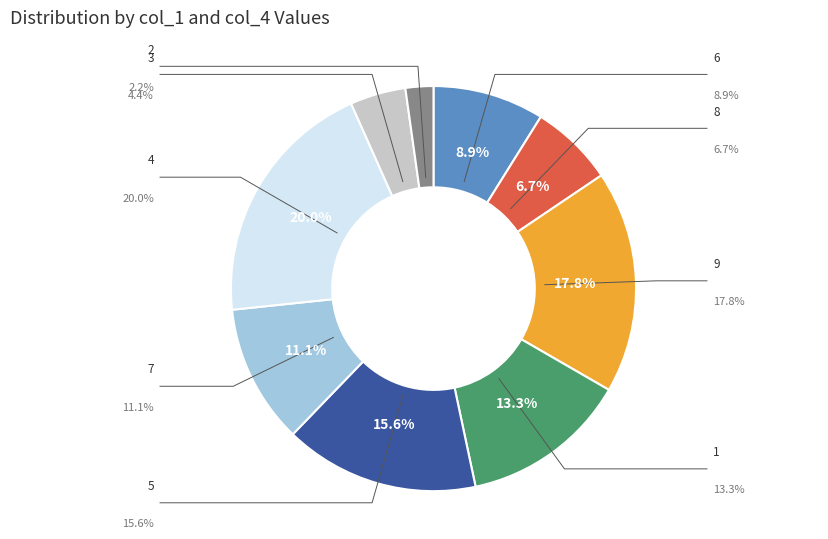

Does col_1=8 account for over 50% of the chart?

No